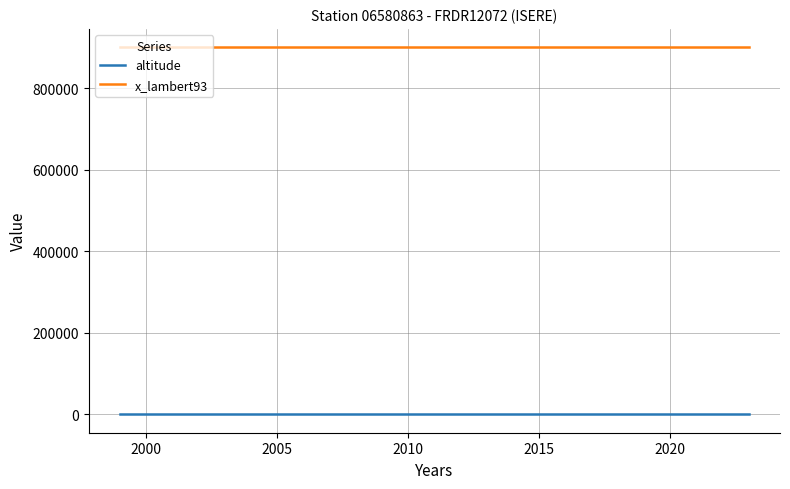

True or false: altitude and x_lambert93 cross at least once.

False